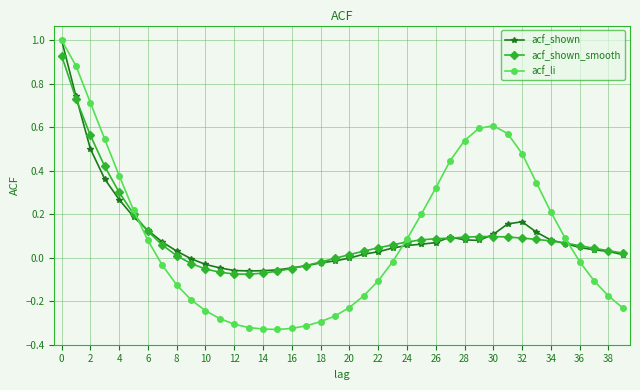

What is the maximum value for acf_shown?

1.0